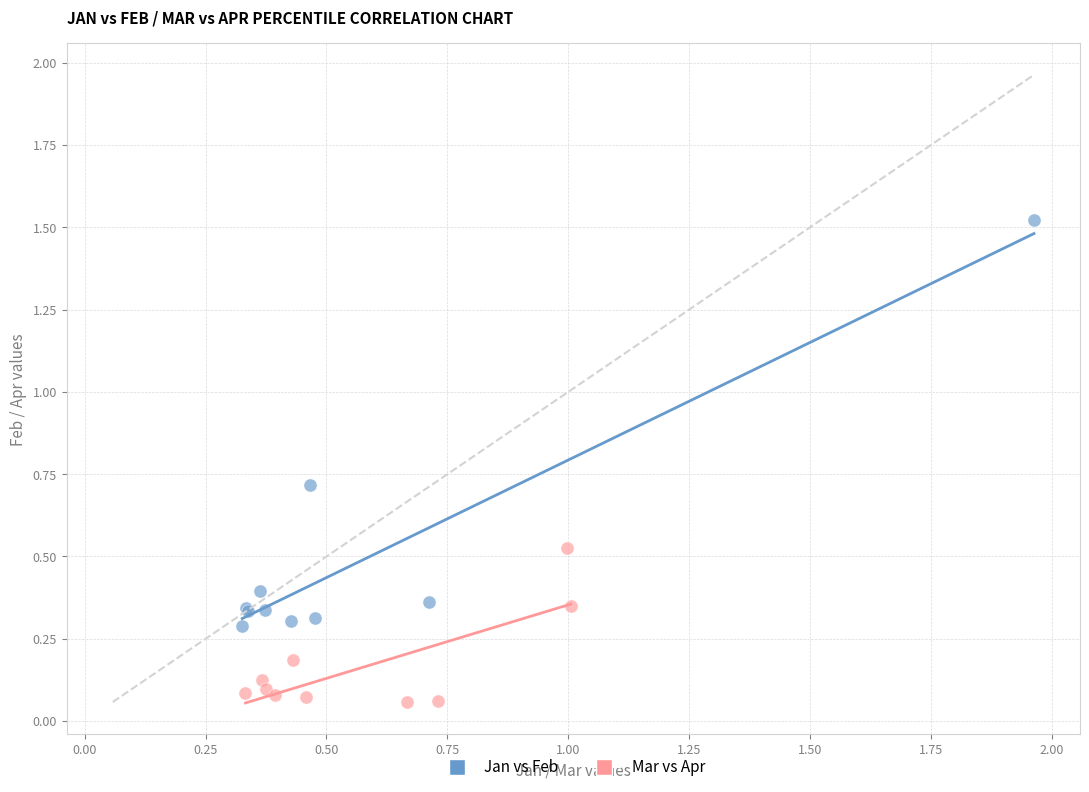

Which series contains the highest Y value?

Jan vs Feb